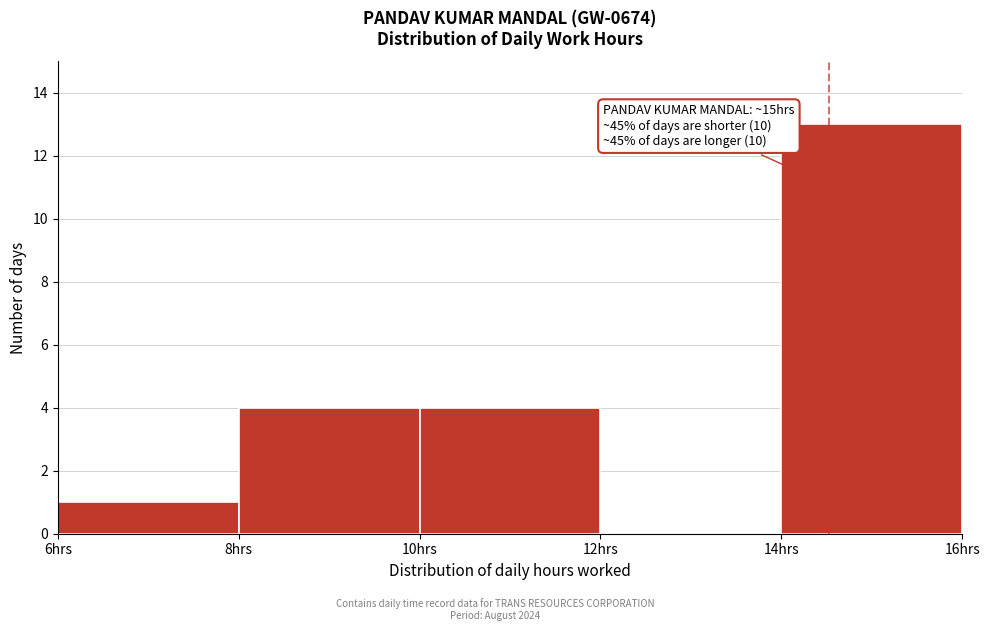

Which range on the x-axis has the tallest bar?

14 to 16